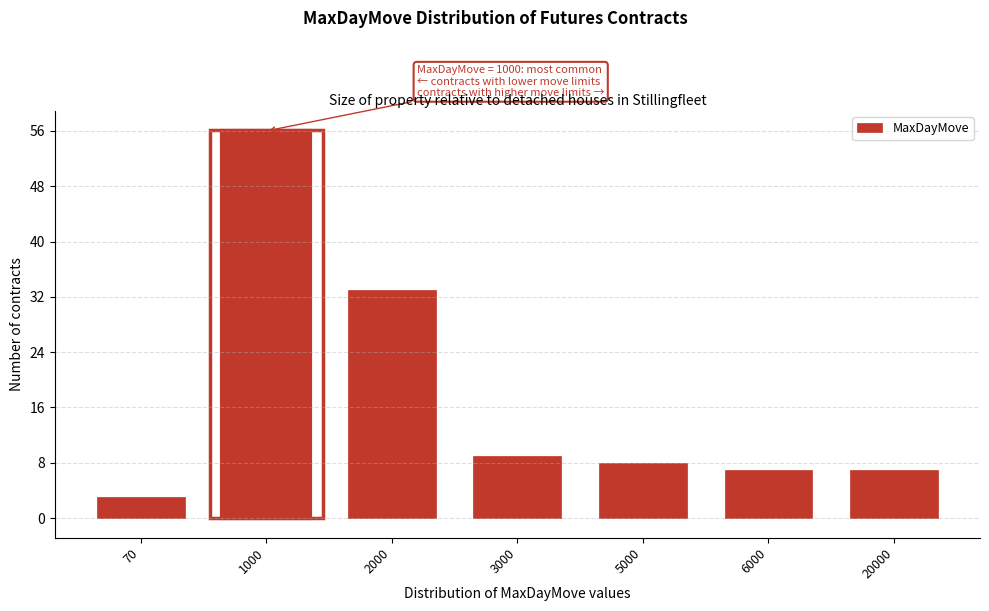

Reading left to right, what are all the values shown in this chart?

3	56	33	9	8	7	7